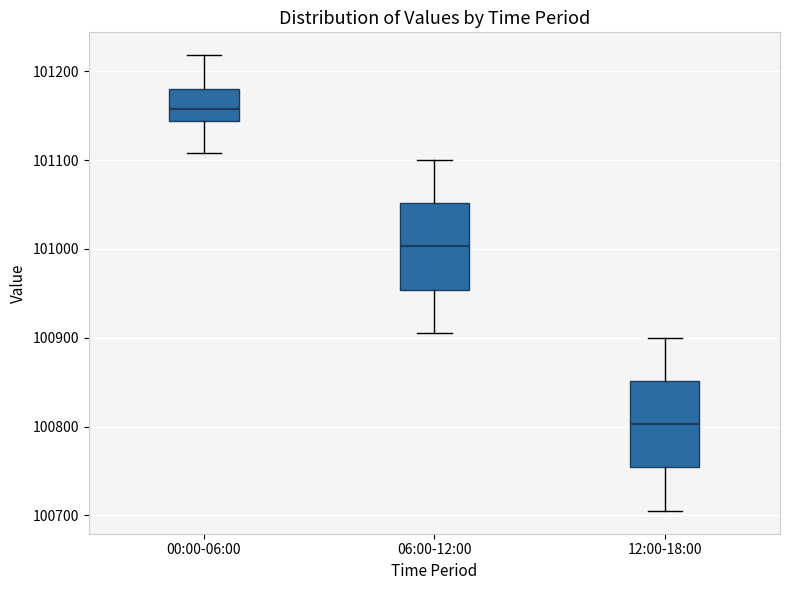

Reading left to right, read every box against the y-axis: the position of its median line, the range the box covers, and the ends of its whiskers. The values are not printed on the chart, so give them approximately, as read against the axis.

00:00-06:00: median 101160, box 101140 to 101180, whiskers 101110 to 101220
06:00-12:00: median 101000, box 100950 to 101050, whiskers 100910 to 101100
12:00-18:00: median 100800, box 100750 to 100850, whiskers 100710 to 100900